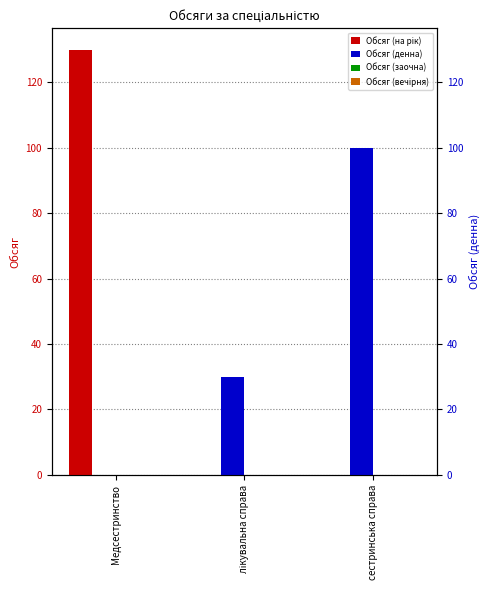

What is the maximum value for Обсяг (денна)?

100